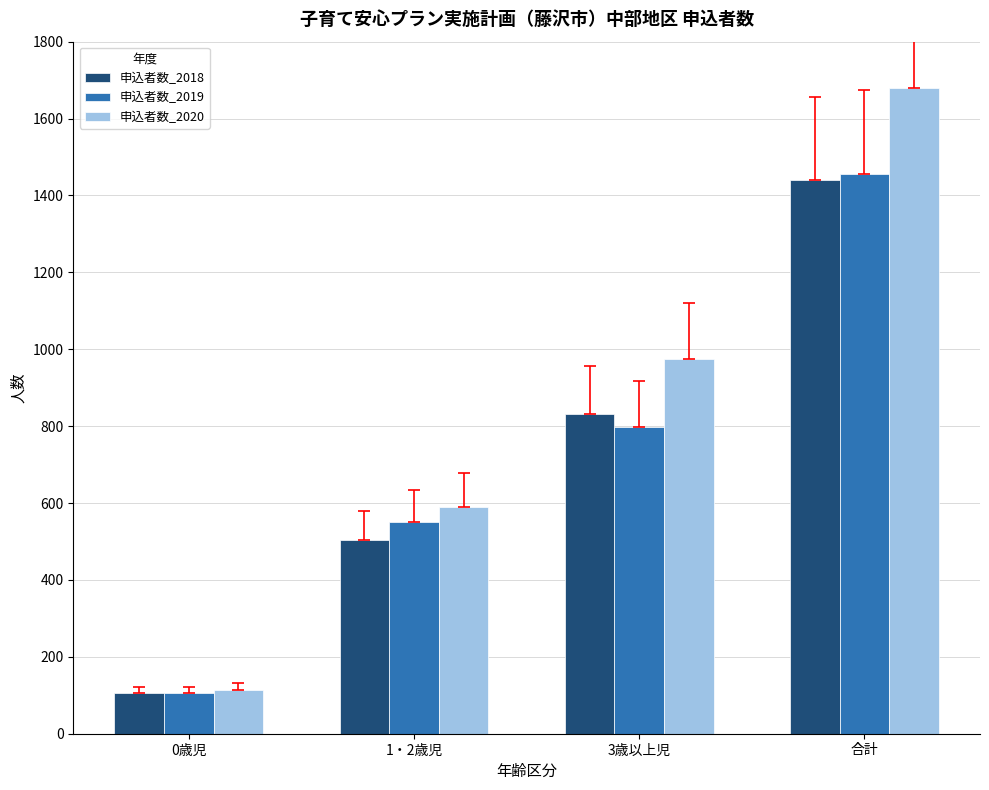

Does the chart contain stacked bars?

No